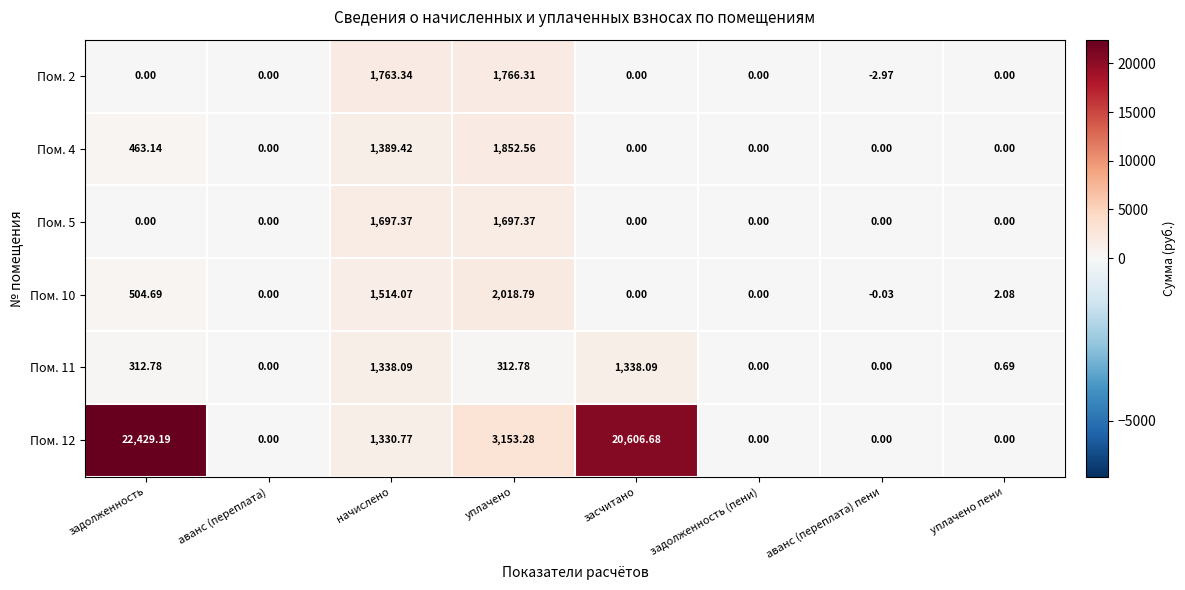

At which label does Пом. 12 first exceed 1330?

задолженность